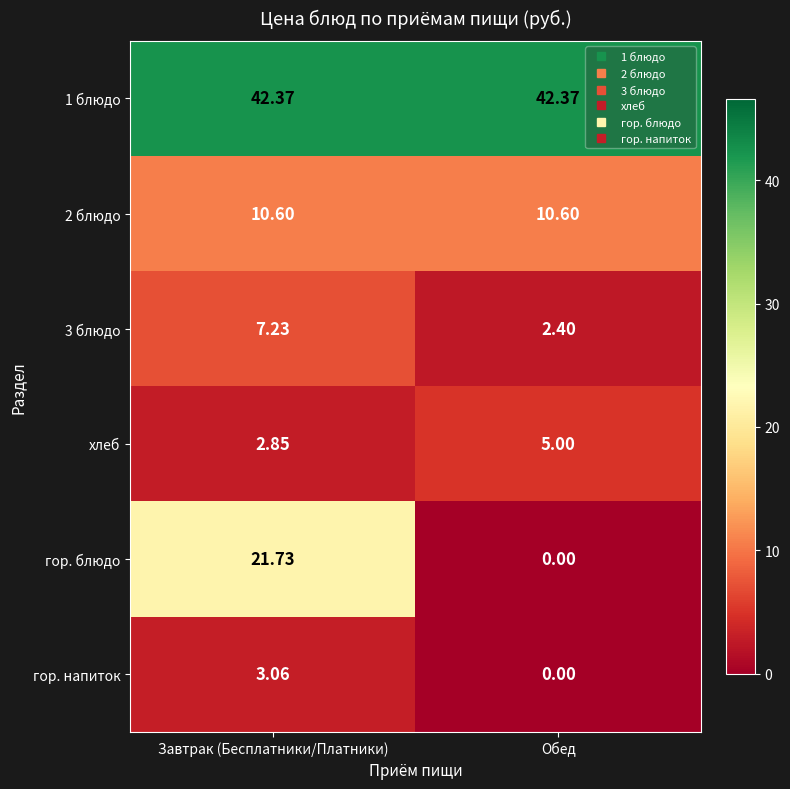

Between Завтрак (Бесплатники/Платники) and Обед, which series saw the biggest shift?

гор. блюдо